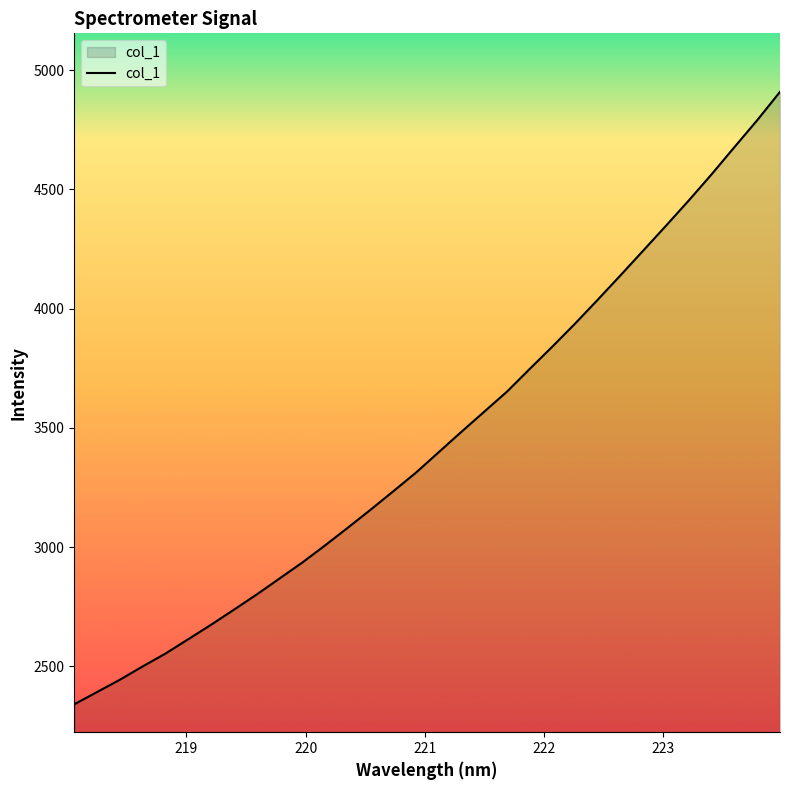

What is the difference between the maximum and second lowest values?

2516.8